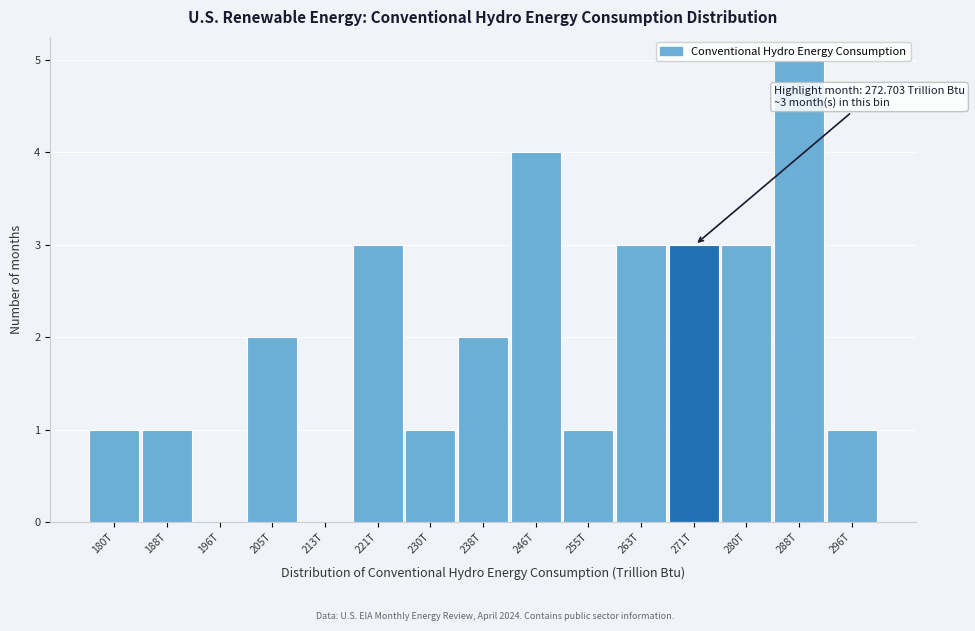

True or false: the data shows 1 at 255T.

True